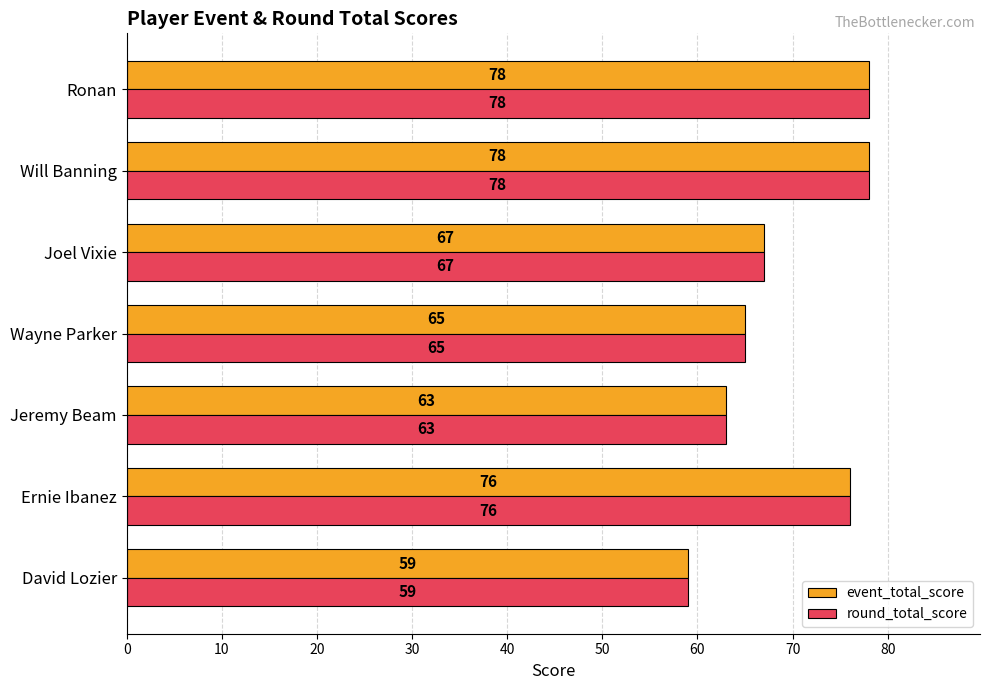

Is it true that round_total_score equals 59 at David Lozier?

True